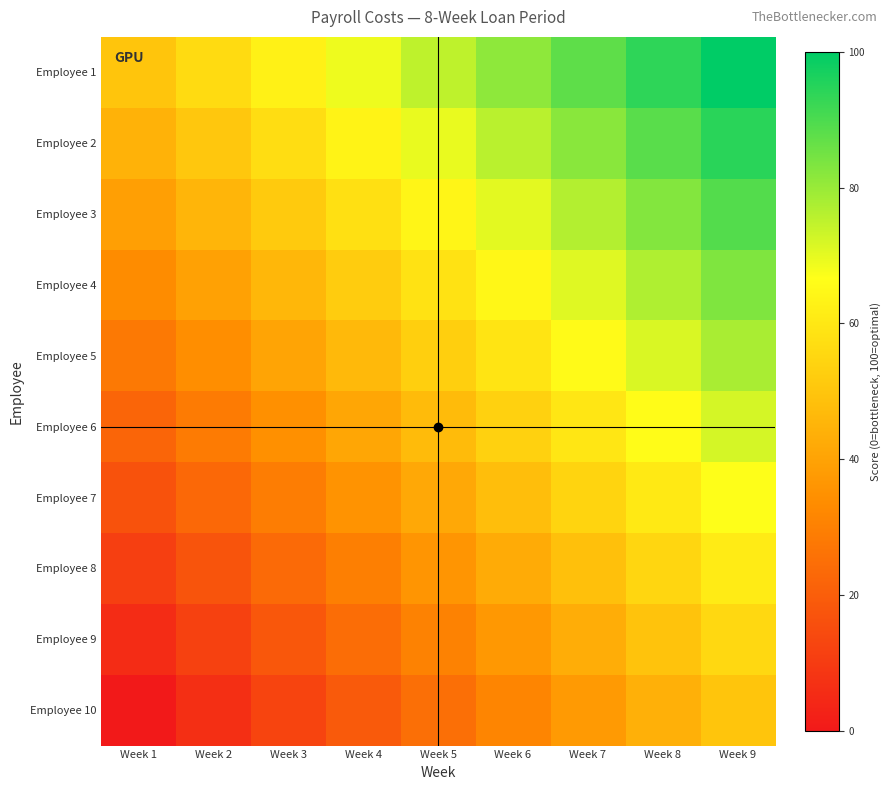

Reading right to left, extract all data points from this chart.

Employee 1: Week 9=100.0	Week 8=93.8	Week 7=87.5	Week 6=81.2	Week 5=75.0	Week 4=68.8	Week 3=62.5	Week 2=56.2	Week 1=50.0
Employee 2: Week 9=94.4	Week 8=88.2	Week 7=81.9	Week 6=75.7	Week 5=69.4	Week 4=63.2	Week 3=56.9	Week 2=50.7	Week 1=44.4
Employee 3: Week 9=88.9	Week 8=82.6	Week 7=76.4	Week 6=70.1	Week 5=63.9	Week 4=57.6	Week 3=51.4	Week 2=45.1	Week 1=38.9
Employee 4: Week 9=83.3	Week 8=77.1	Week 7=70.8	Week 6=64.6	Week 5=58.3	Week 4=52.1	Week 3=45.8	Week 2=39.6	Week 1=33.3
Employee 5: Week 9=77.8	Week 8=71.5	Week 7=65.3	Week 6=59.0	Week 5=52.8	Week 4=46.5	Week 3=40.3	Week 2=34.0	Week 1=27.8
Employee 6: Week 9=72.2	Week 8=66.0	Week 7=59.7	Week 6=53.5	Week 5=47.2	Week 4=41.0	Week 3=34.7	Week 2=28.5	Week 1=22.2
Employee 7: Week 9=66.7	Week 8=60.4	Week 7=54.2	Week 6=47.9	Week 5=41.7	Week 4=35.4	Week 3=29.2	Week 2=22.9	Week 1=16.7
Employee 8: Week 9=61.1	Week 8=54.9	Week 7=48.6	Week 6=42.4	Week 5=36.1	Week 4=29.9	Week 3=23.6	Week 2=17.4	Week 1=11.1
Employee 9: Week 9=55.6	Week 8=49.3	Week 7=43.1	Week 6=36.8	Week 5=30.6	Week 4=24.3	Week 3=18.1	Week 2=11.8	Week 1=5.6
Employee 10: Week 9=50.0	Week 8=43.8	Week 7=37.5	Week 6=31.2	Week 5=25.0	Week 4=18.8	Week 3=12.5	Week 2=6.2	Week 1=0.0